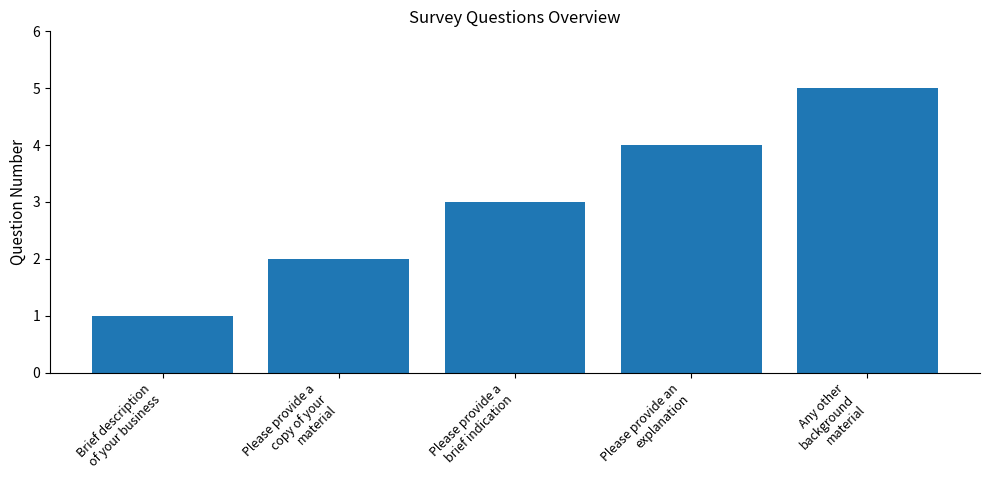

What is the maximum value shown in the chart?

5